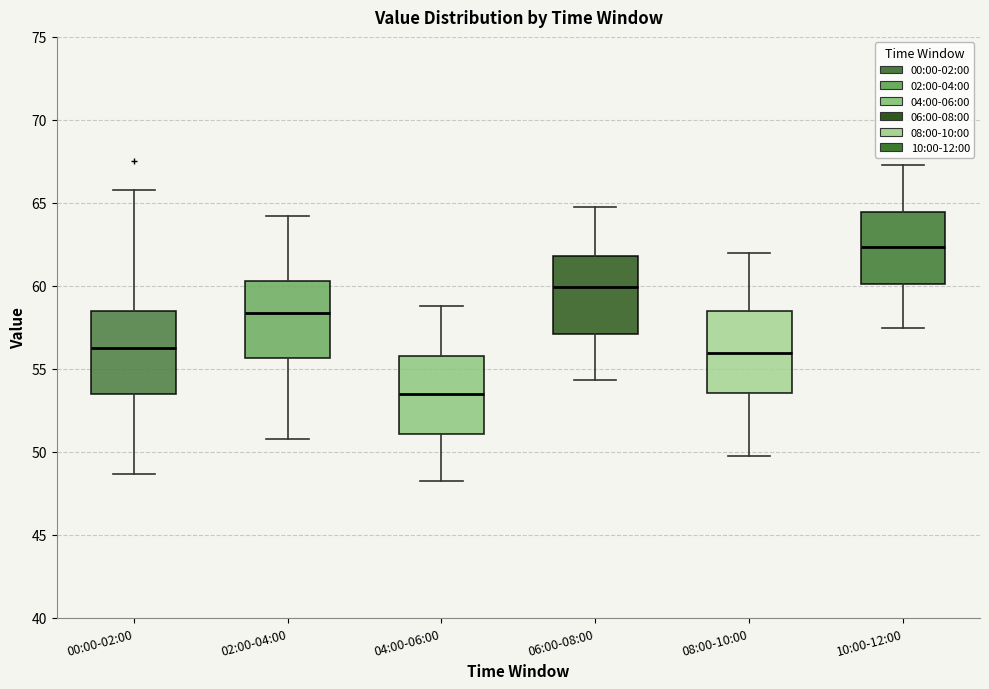

Reading left to right, transcribe this box plot: for each box, give where its median line is, the range the box spans, and where its two whiskers end, as read against the y-axis. The values are not printed on the chart, so give them approximately, as read against the axis.

00:00-02:00: median 56.5, box 53.5 to 58.5, whiskers 48.5 to 66.0
02:00-04:00: median 58.5, box 55.5 to 60.5, whiskers 51.0 to 64.0
04:00-06:00: median 53.5, box 51.0 to 56.0, whiskers 48.0 to 59.0
06:00-08:00: median 60.0, box 57.0 to 62.0, whiskers 54.5 to 65.0
08:00-10:00: median 56.0, box 53.5 to 58.5, whiskers 49.5 to 62.0
10:00-12:00: median 62.5, box 60.0 to 64.5, whiskers 57.5 to 67.5